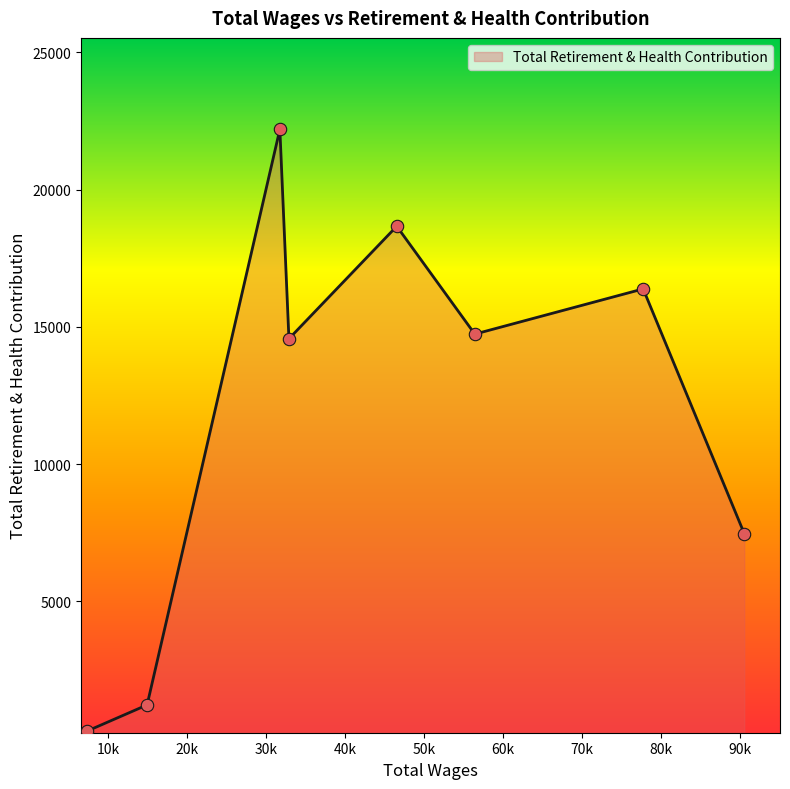

True or false: the data has more than 0 interior local peaks.

True